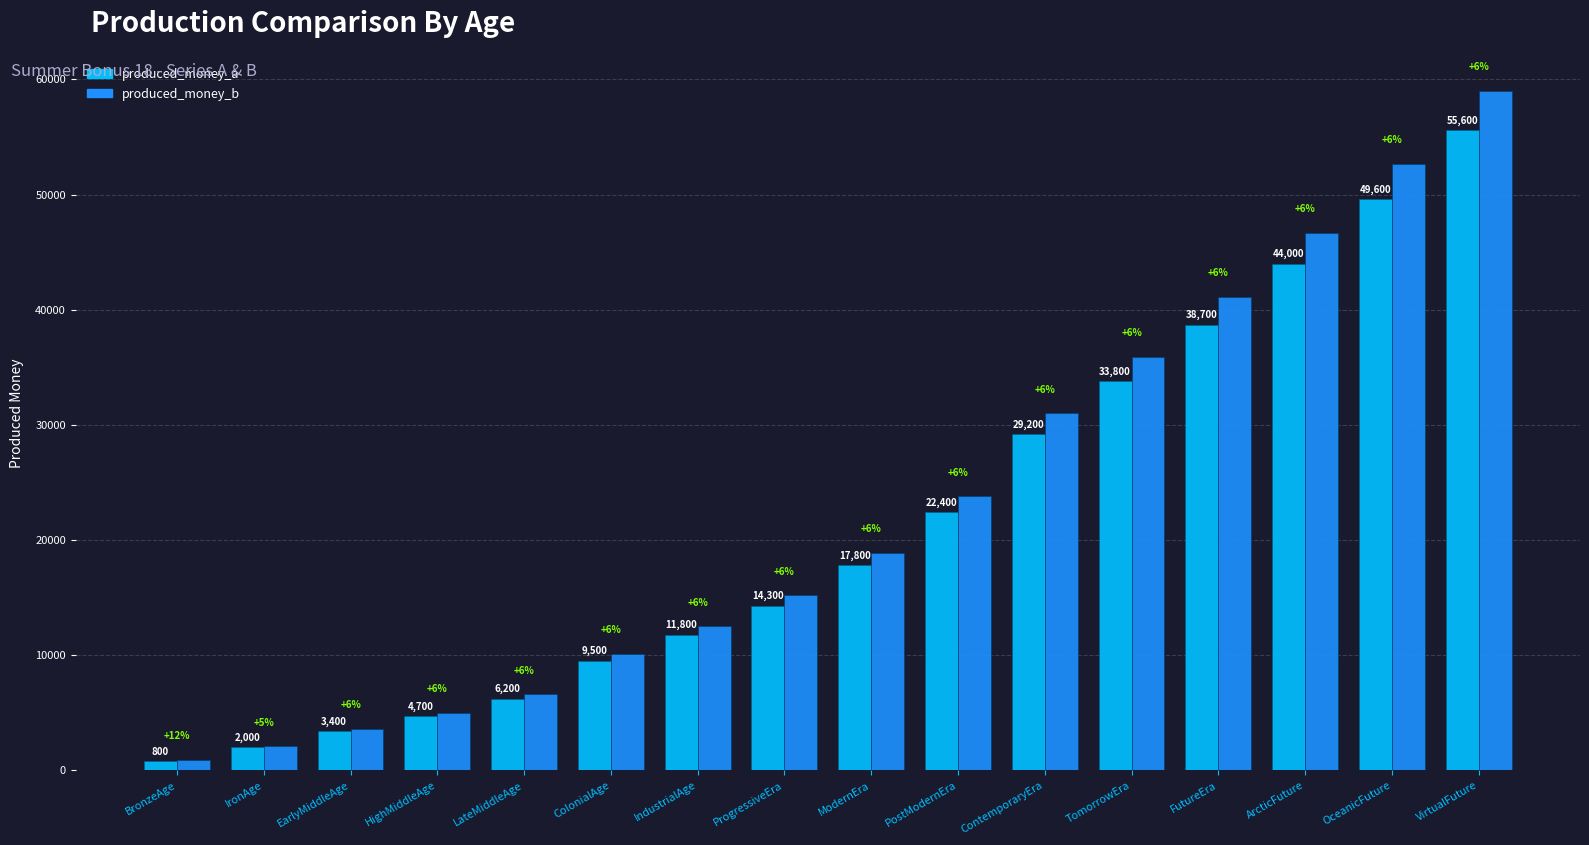

What are all the series names shown in the legend?

produced_money_a, produced_money_b